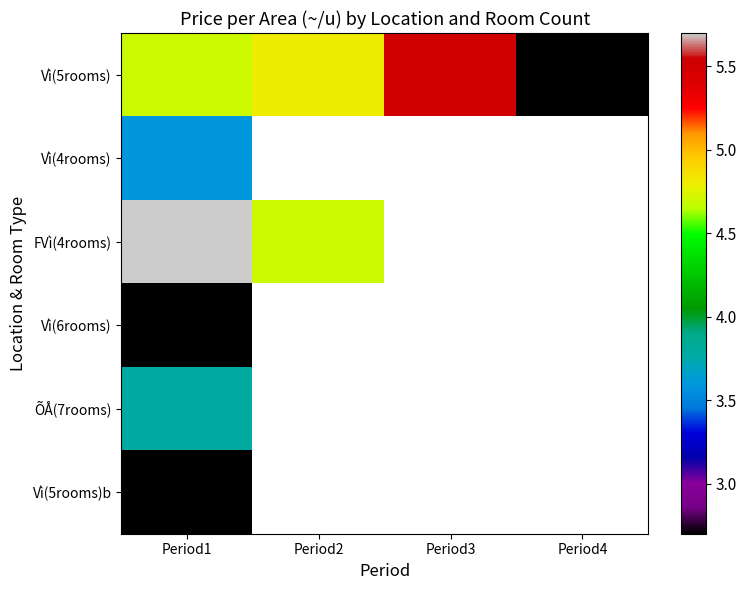

At which category does the chart reach its peak across all series?

Period1